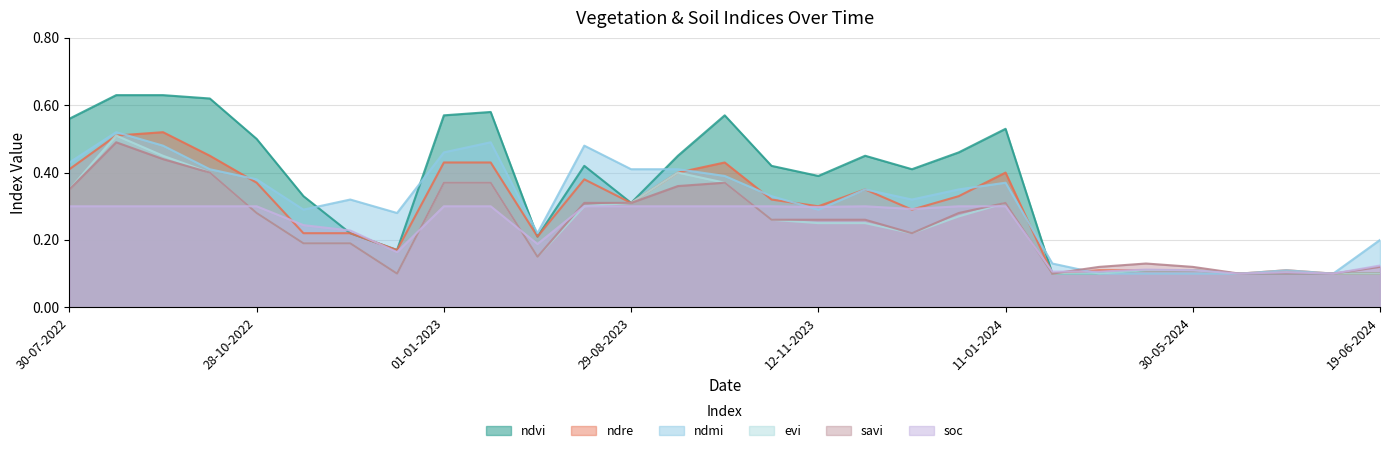

Which series has the widest spread of values?

ndvi